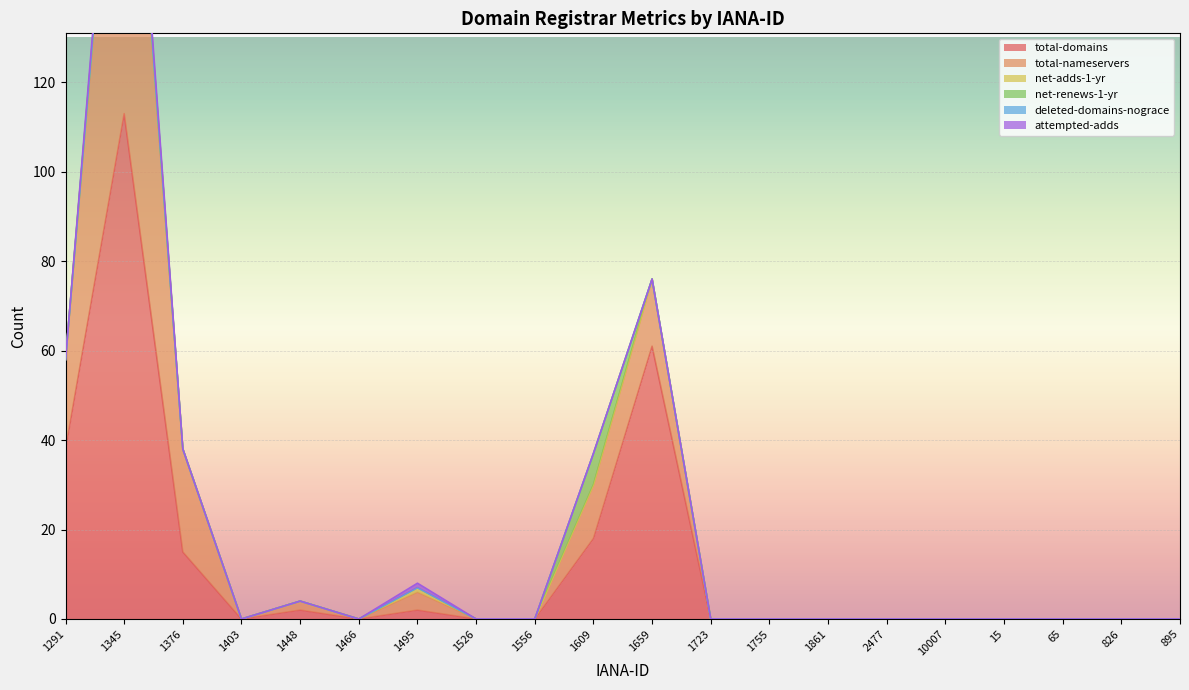

How many distinct data groups are displayed?

6